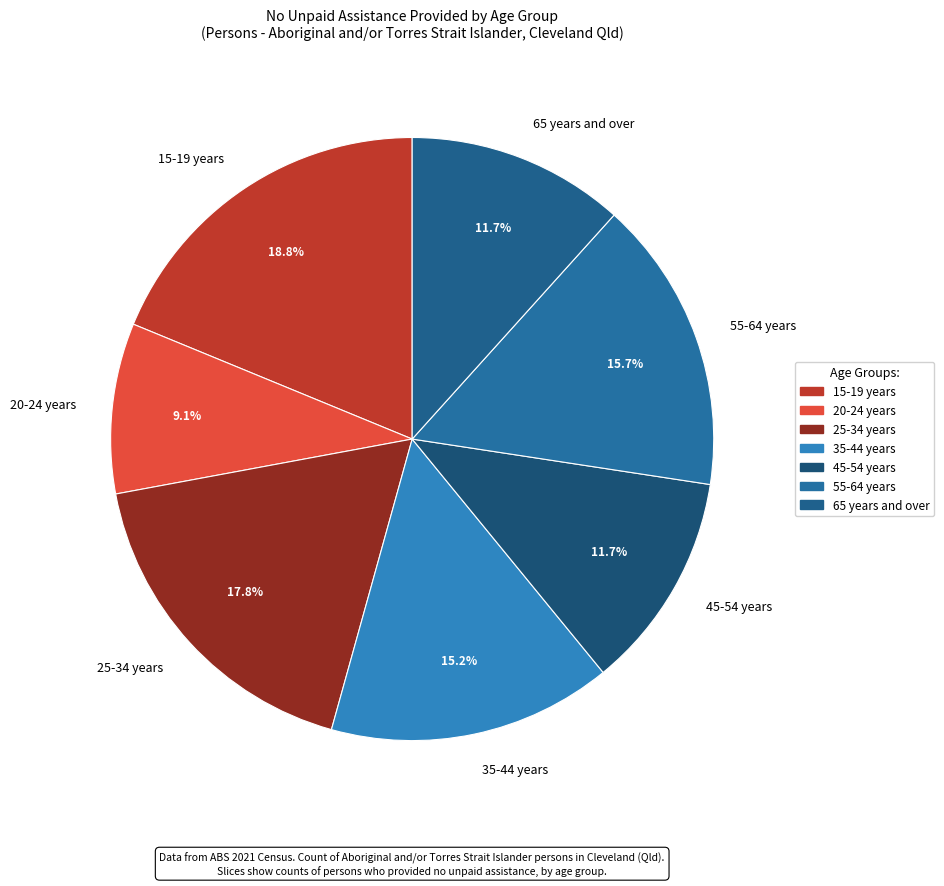

What portion of the pie excludes 65 years and over?

88.3%